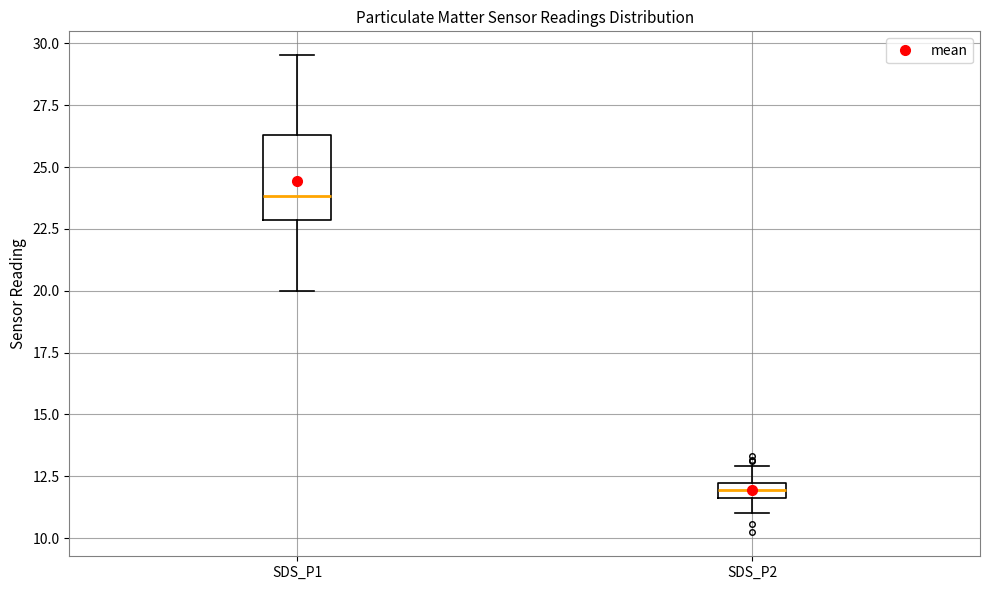

Where does the median line of the box for SDS_P1 sit on the y-axis? The values are not printed on the chart, so give them approximately, as read against the axis.

24.0